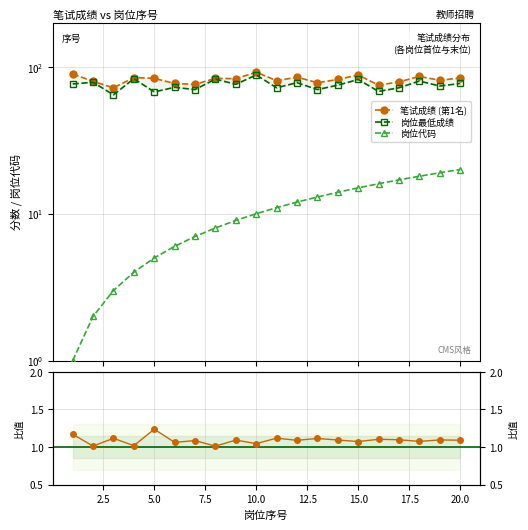

How many data points in 岗位最低成绩 are above 76?

9